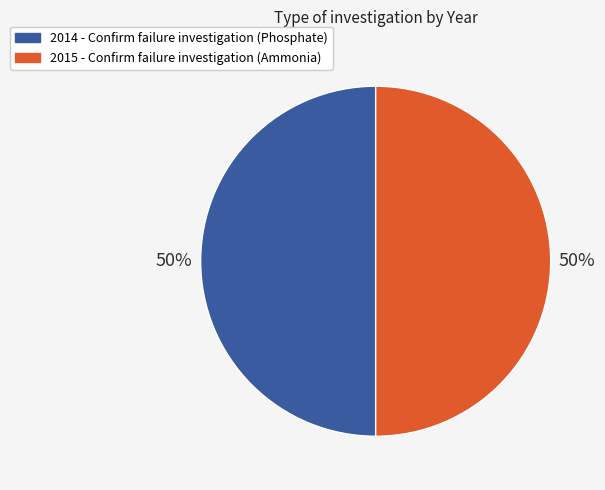

True or false: 2015 accounts for 50% of the total.

True